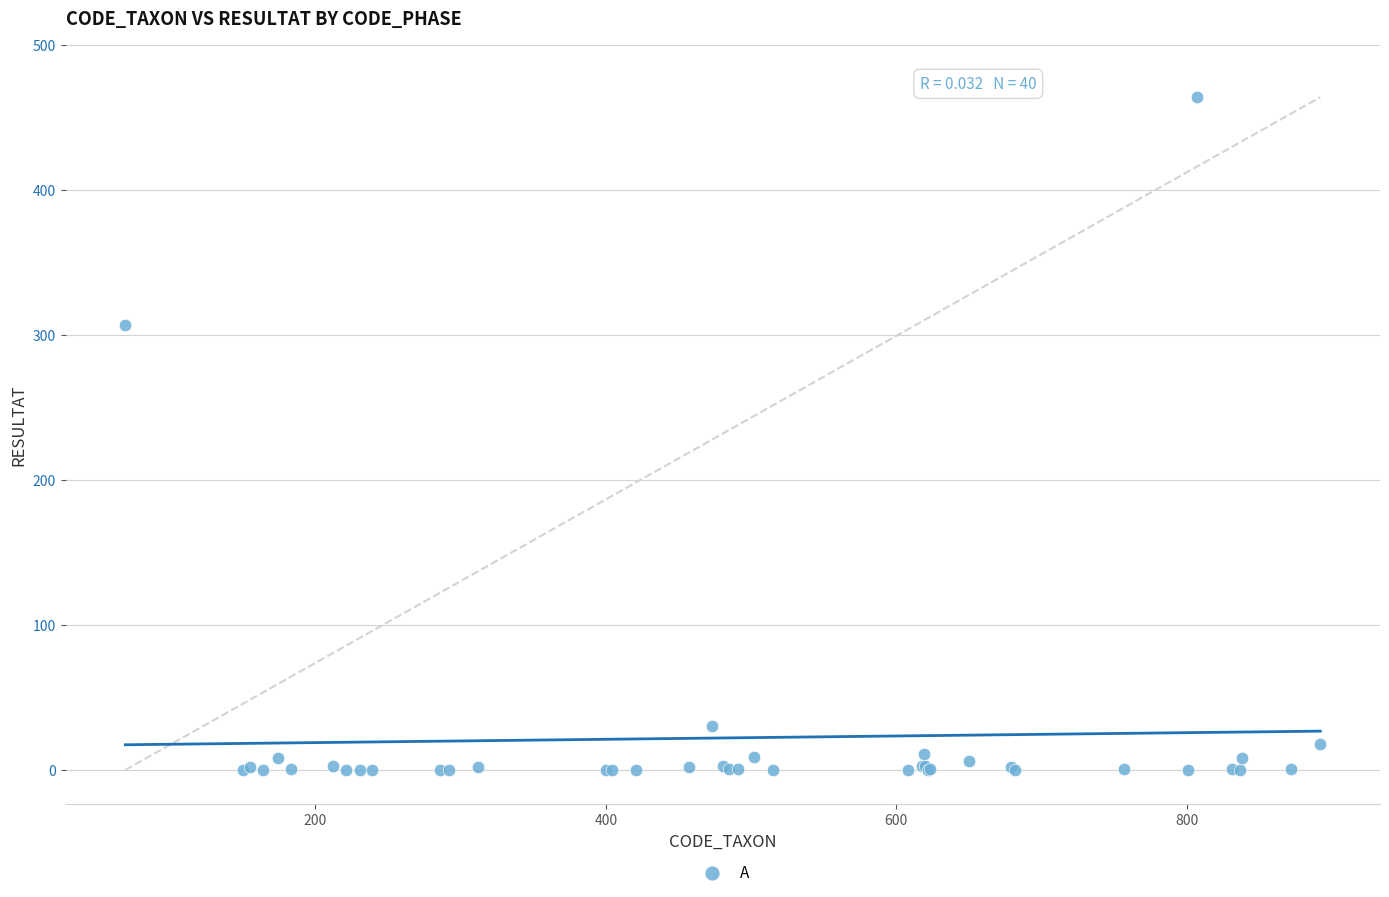

What Y value in the scatter plot is closest to 232?

307